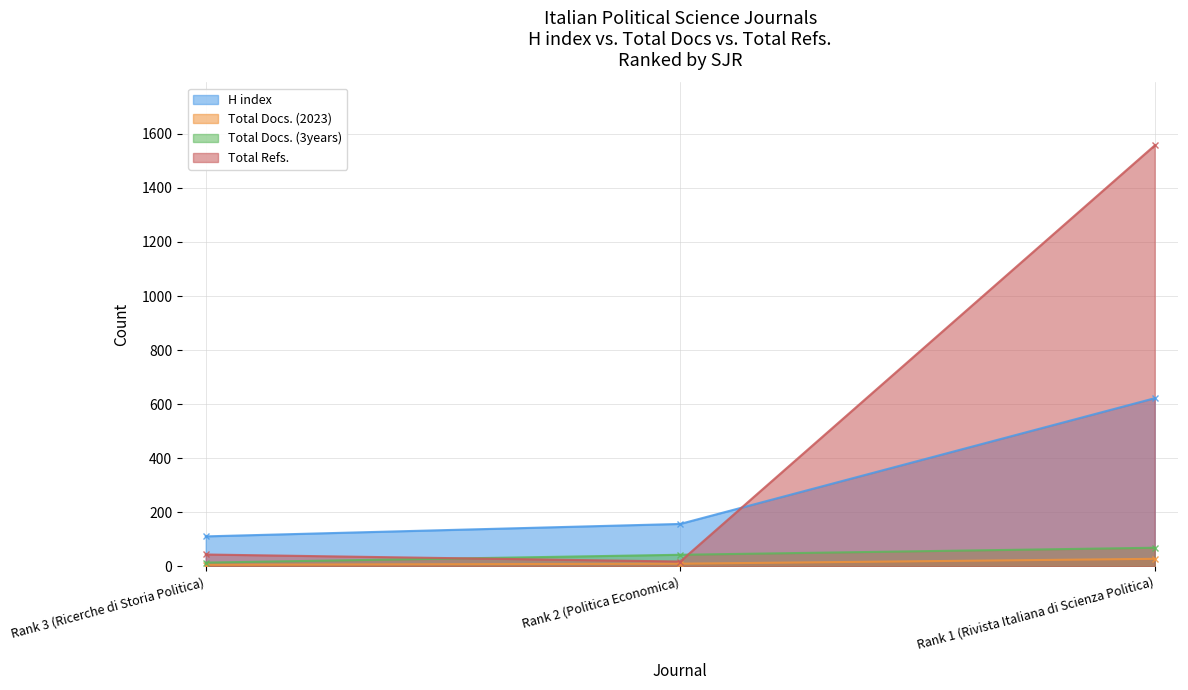

What are all the series names shown in the legend?

H index, Total Docs. (2023), Total Docs. (3years), Total Refs.